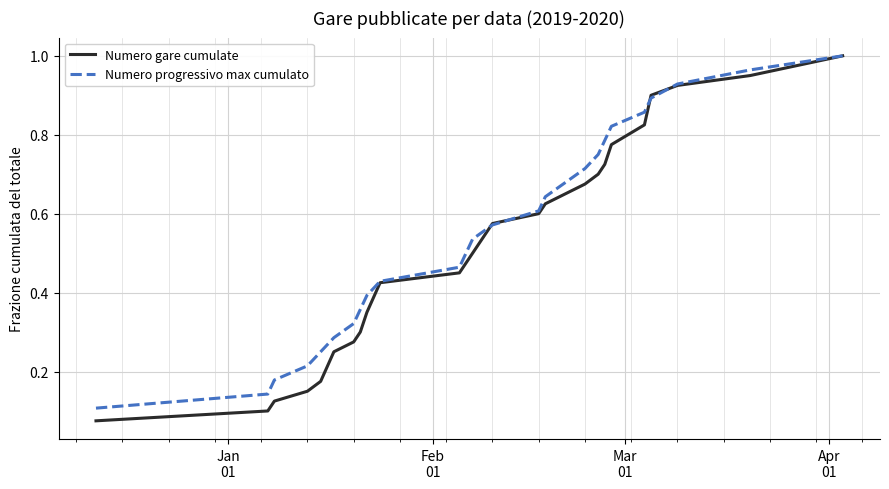

Which series has the widest spread of values?

Numero gare cumulate